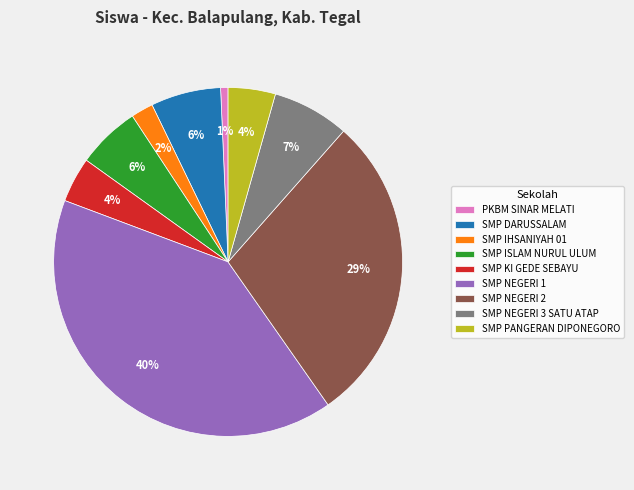

Which slice is the largest?

SMP NEGERI 1